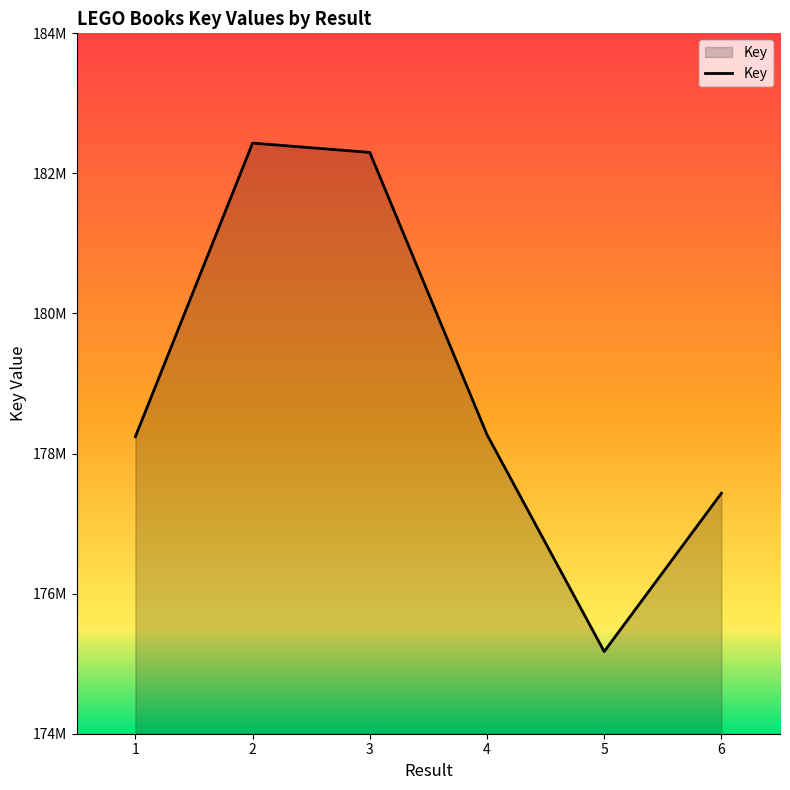

Does the chart display data point markers on the line(s)?

No